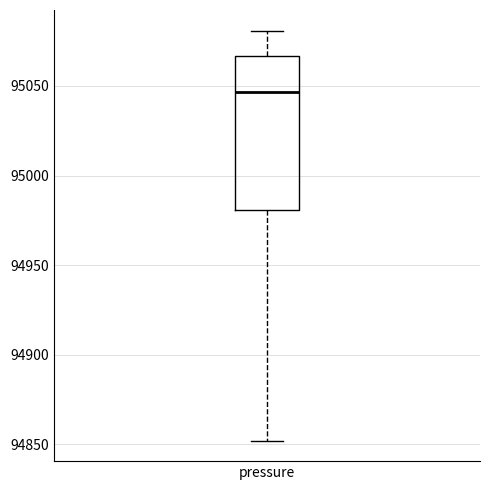

Transcribe this box plot: give where the median line is, the range the box spans, and where the two whiskers end, as read against the y-axis. The values are not printed on the chart, so give them approximately, as read against the axis.

median 95045, box 94980 to 95065, whiskers 94850 to 95080